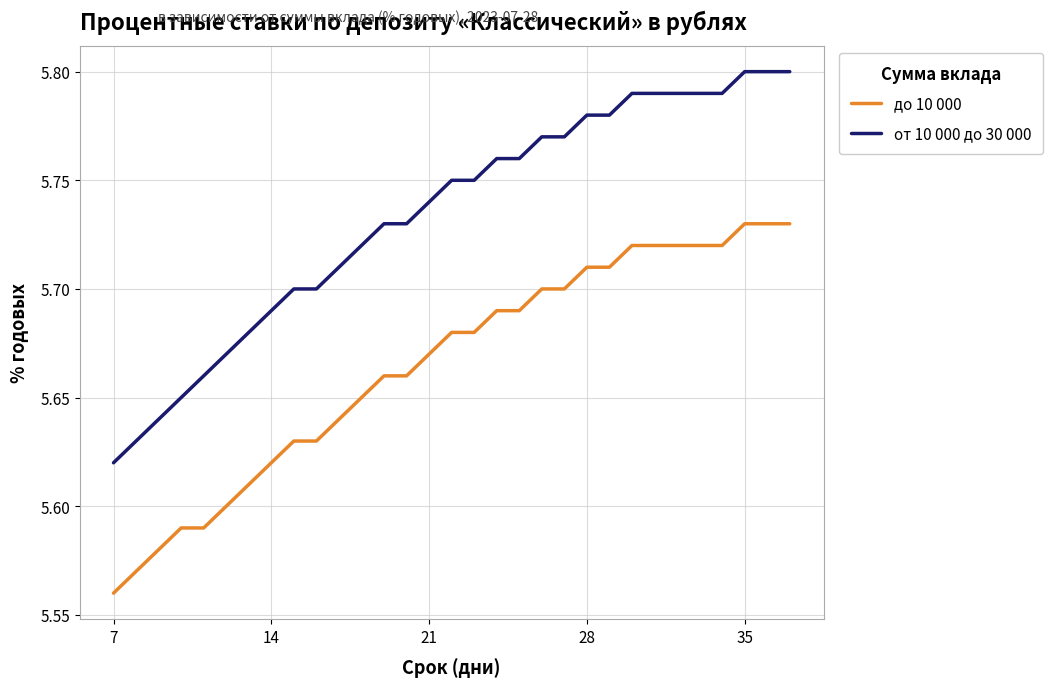

Rank the series by their maximum value, from highest to lowest.

от 10 000 до 30 000, до 10 000